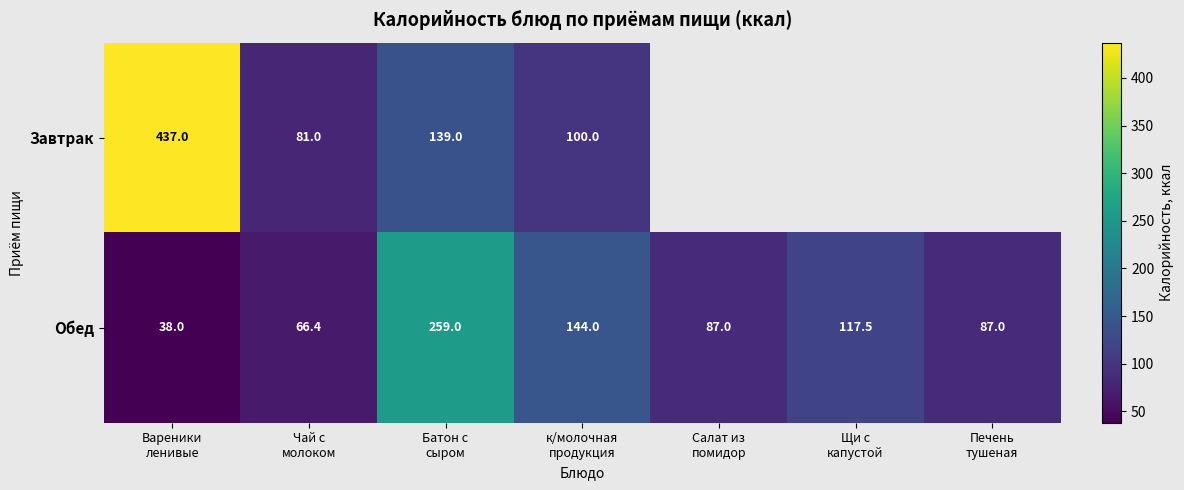

Which series changed the most between Вареники
ленивые and Чай с
молоком?

Завтрак